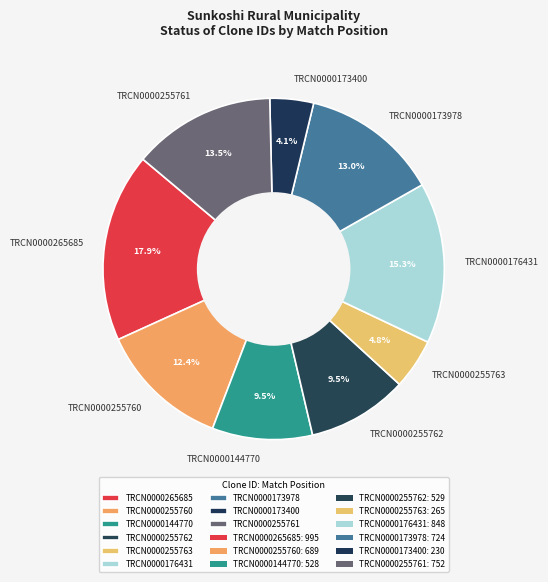

To the nearest percent, what is the difference between the TRCN0000176431 and TRCN0000265685 slice percentages?

3%